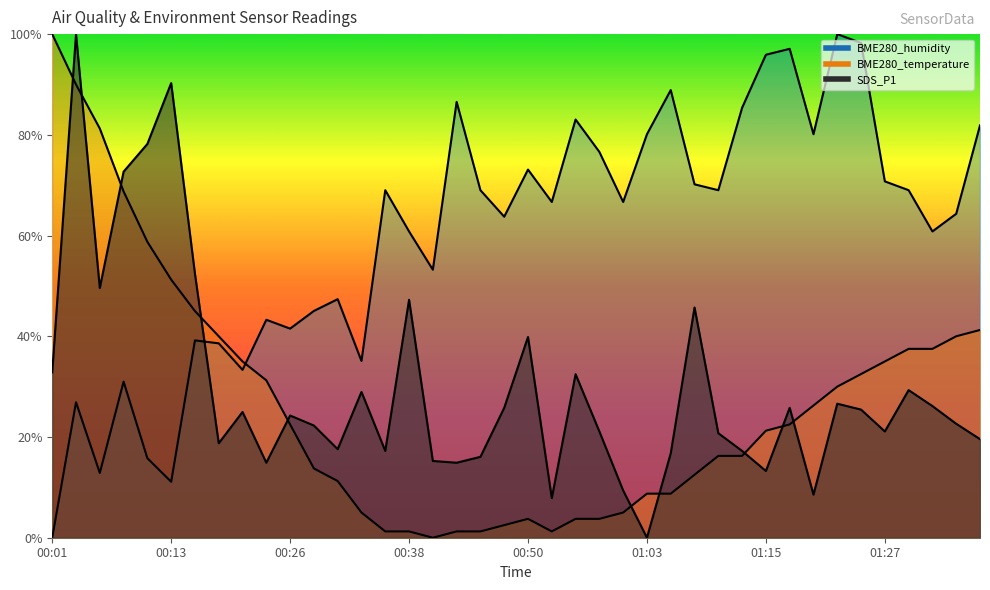

What is the label of the 1st point from the left?

00:01